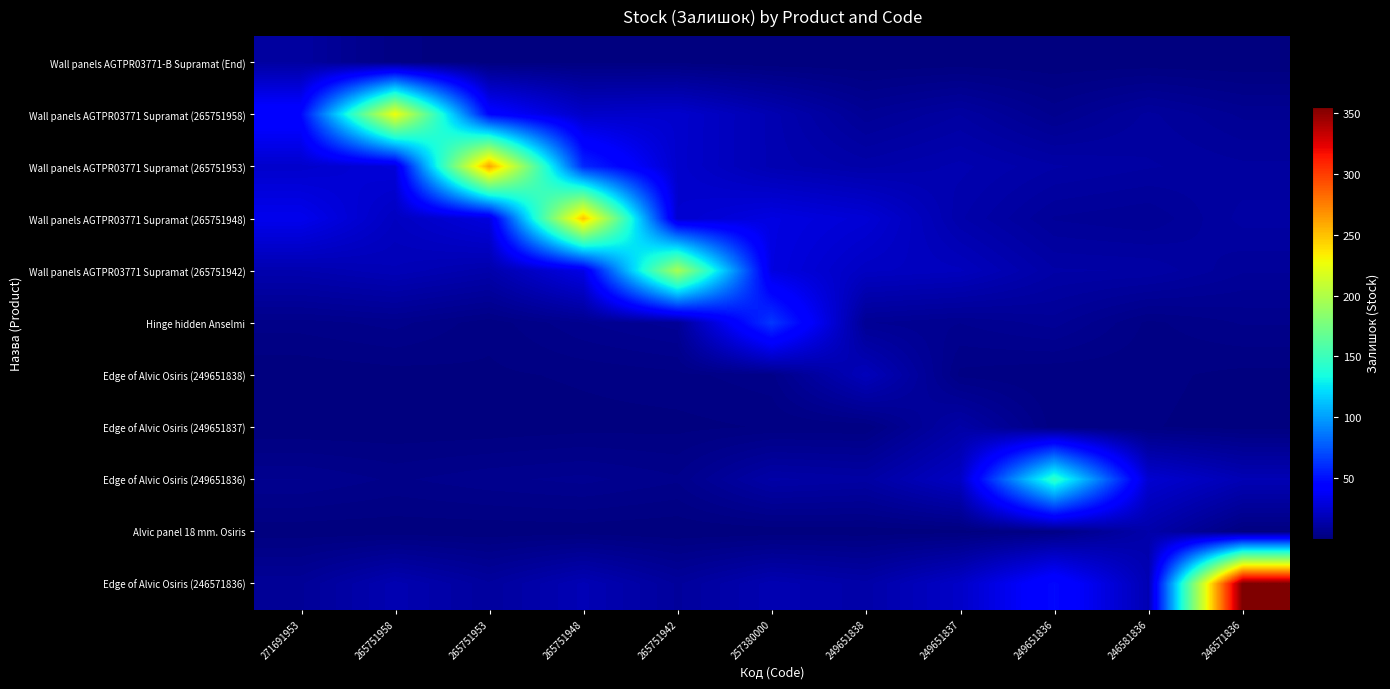

At 249651836, list the series in order from smallest to largest.

Wall panels AGTPR03771-B Supramat (End), Edge of Alvic Osiris (249651838), Edge of Alvic Osiris (249651837), Alvic panel 18 mm. Osiris, Wall panels AGTPR03771 Supramat (265751958), Hinge hidden Anselmi, Wall panels AGTPR03771 Supramat (265751948), Wall panels AGTPR03771 Supramat (265751942), Wall panels AGTPR03771 Supramat (265751953), Edge of Alvic Osiris (246571836), Edge of Alvic Osiris (249651836)